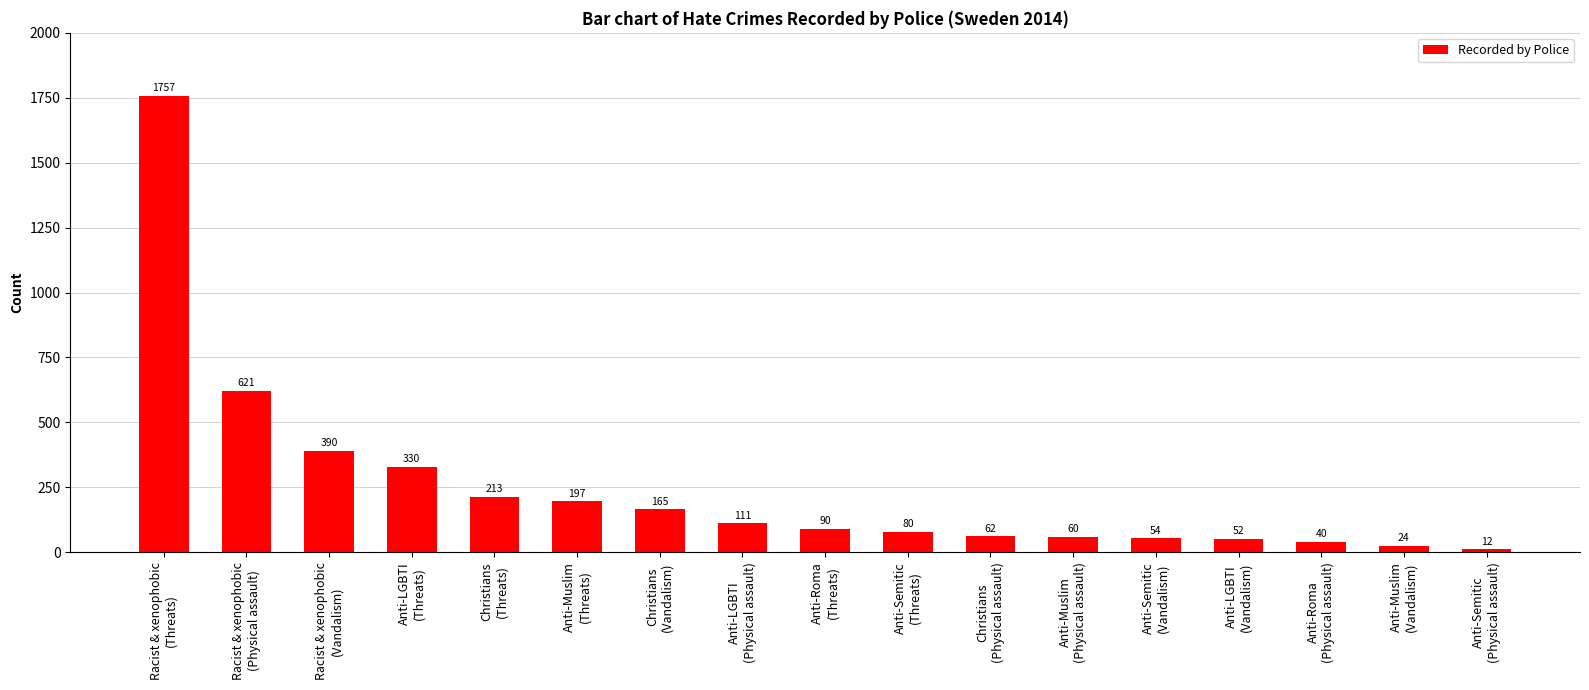

Reading left to right, extract all data points from this chart.

Racist & xenophobic
(Threats)=1757	Racist & xenophobic
(Physical assault)=621	Racist & xenophobic
(Vandalism)=390	Anti-LGBTI
(Threats)=330	Christians
(Threats)=213	Anti-Muslim
(Threats)=197	Christians
(Vandalism)=165	Anti-LGBTI
(Physical assault)=111	Anti-Roma
(Threats)=90	Anti-Semitic
(Threats)=80	Christians
(Physical assault)=62	Anti-Muslim
(Physical assault)=60	Anti-Semitic
(Vandalism)=54	Anti-LGBTI
(Vandalism)=52	Anti-Roma
(Physical assault)=40	Anti-Muslim
(Vandalism)=24	Anti-Semitic
(Physical assault)=12